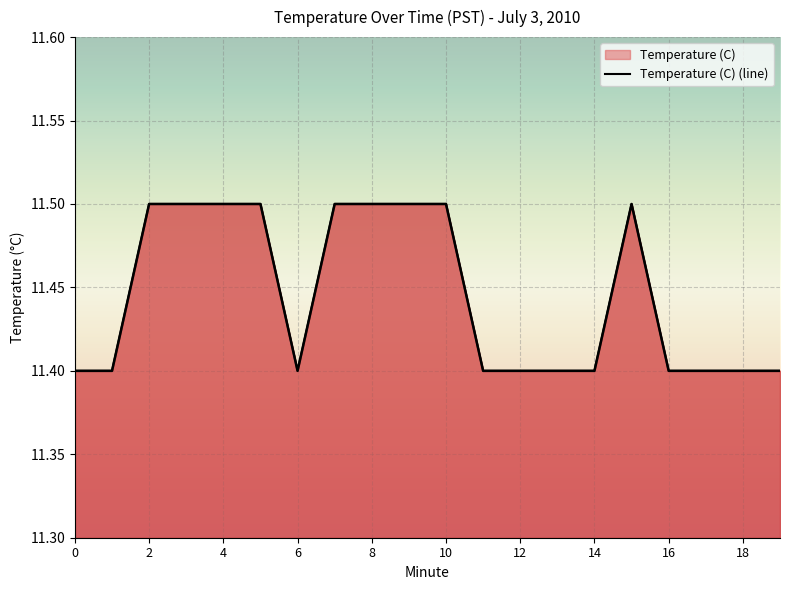

Is it true that the value at 6 is 16.8?

False